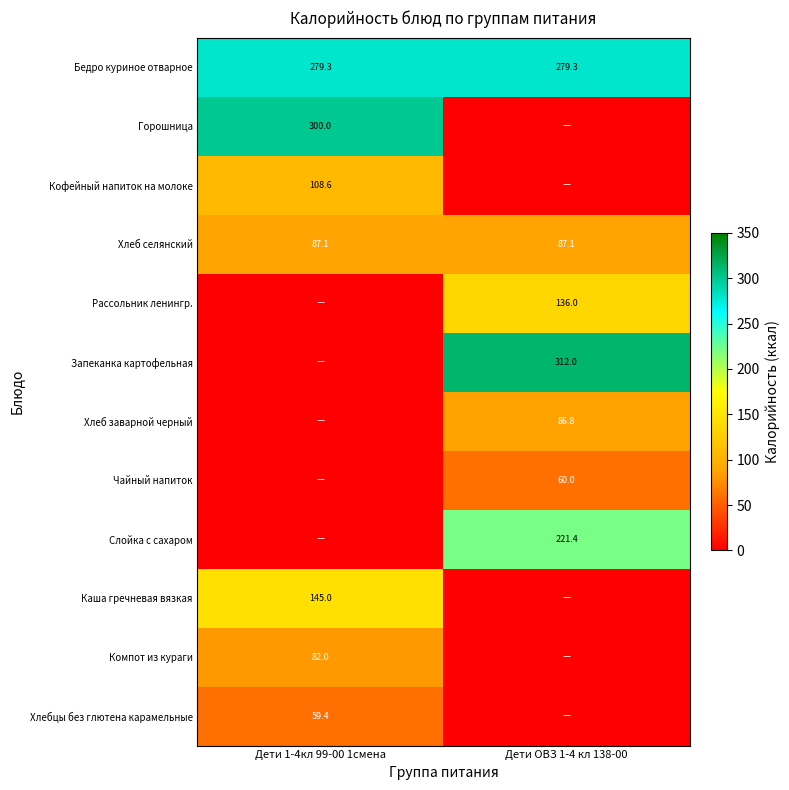

What is the difference between the highest and lowest values at Дети 1-4кл 99-00 1смена?

300.0